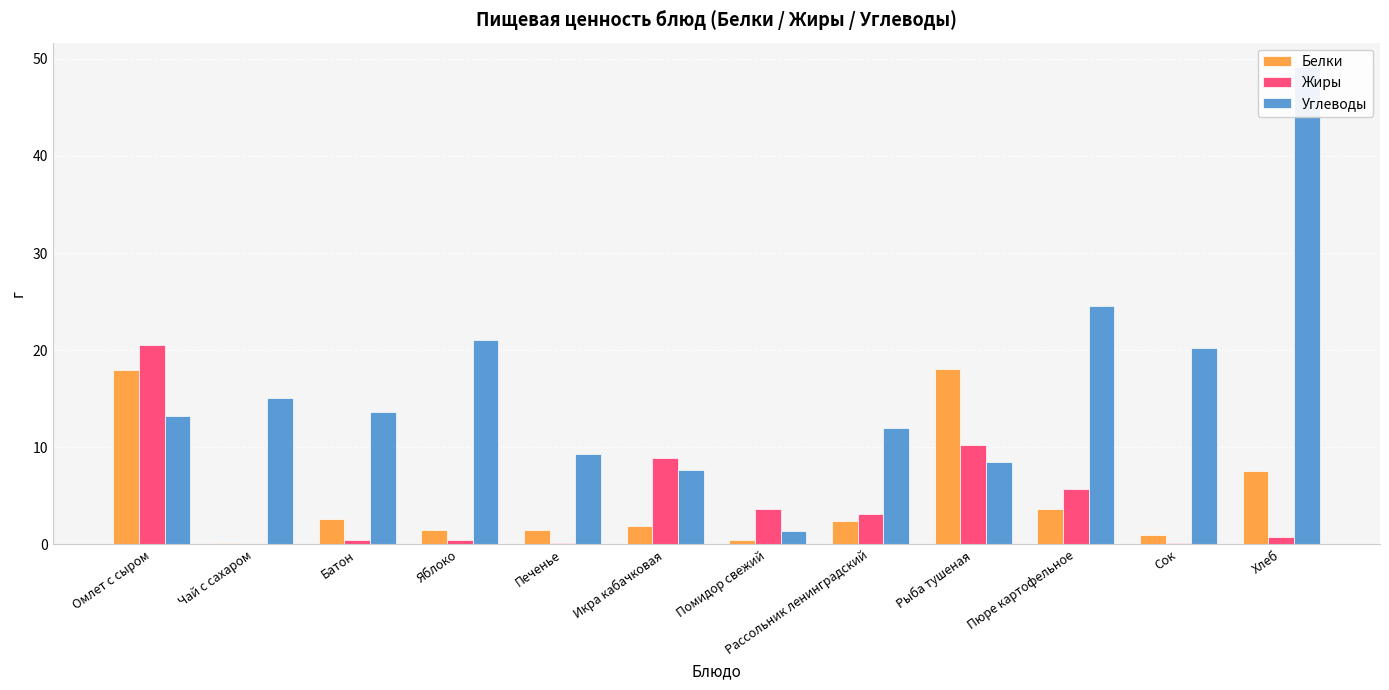

Which has a higher value, Икра кабачковая or Печенье?

Икра кабачковая